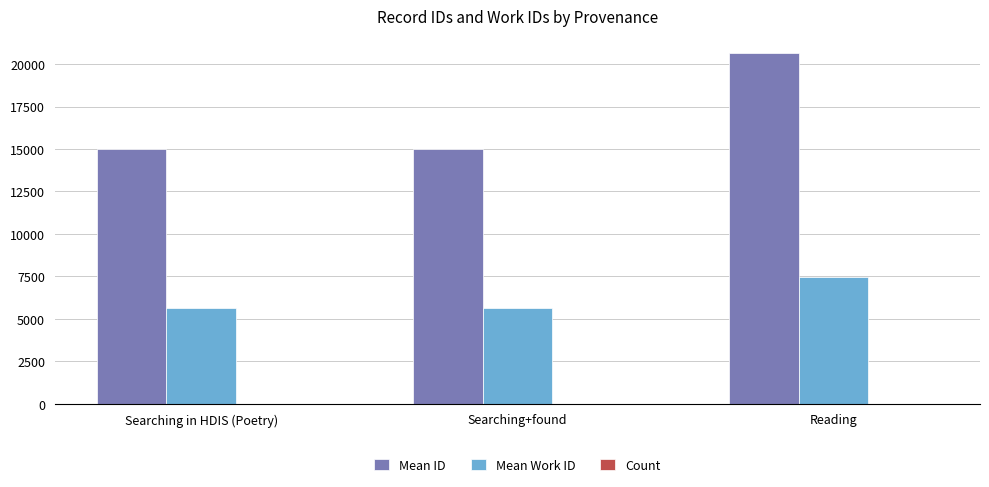

Which series has the largest total across all categories?

Mean ID